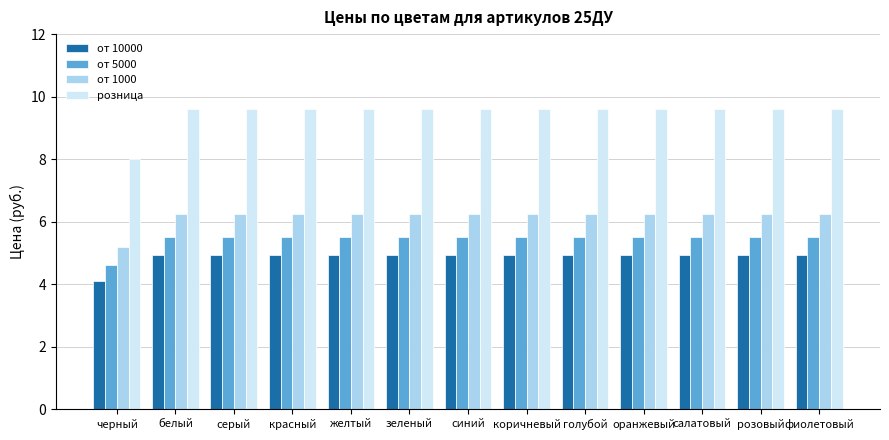

How many data points does each series have?

13